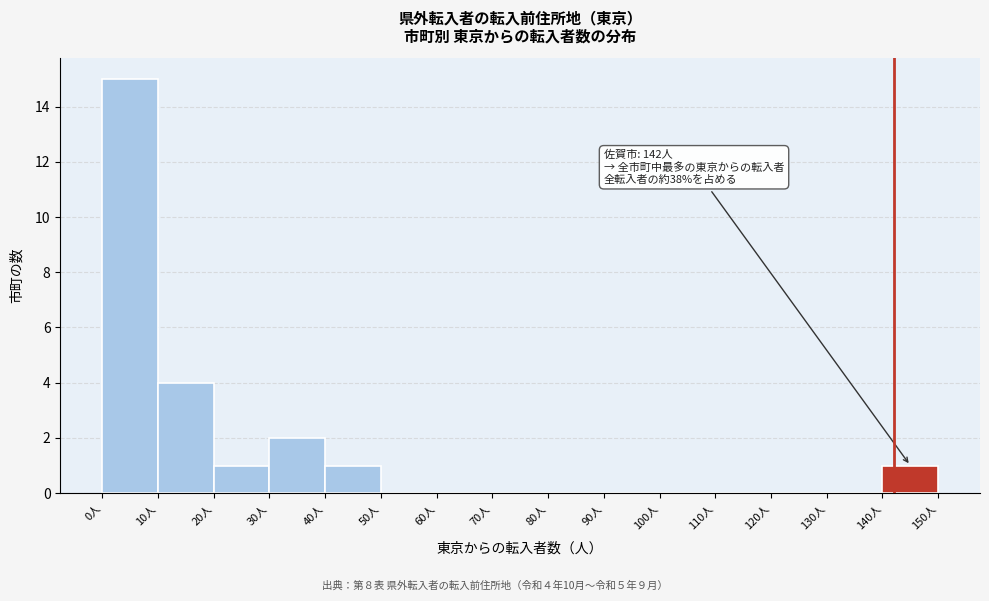

Which range on the x-axis has the tallest bar?

0 to 10